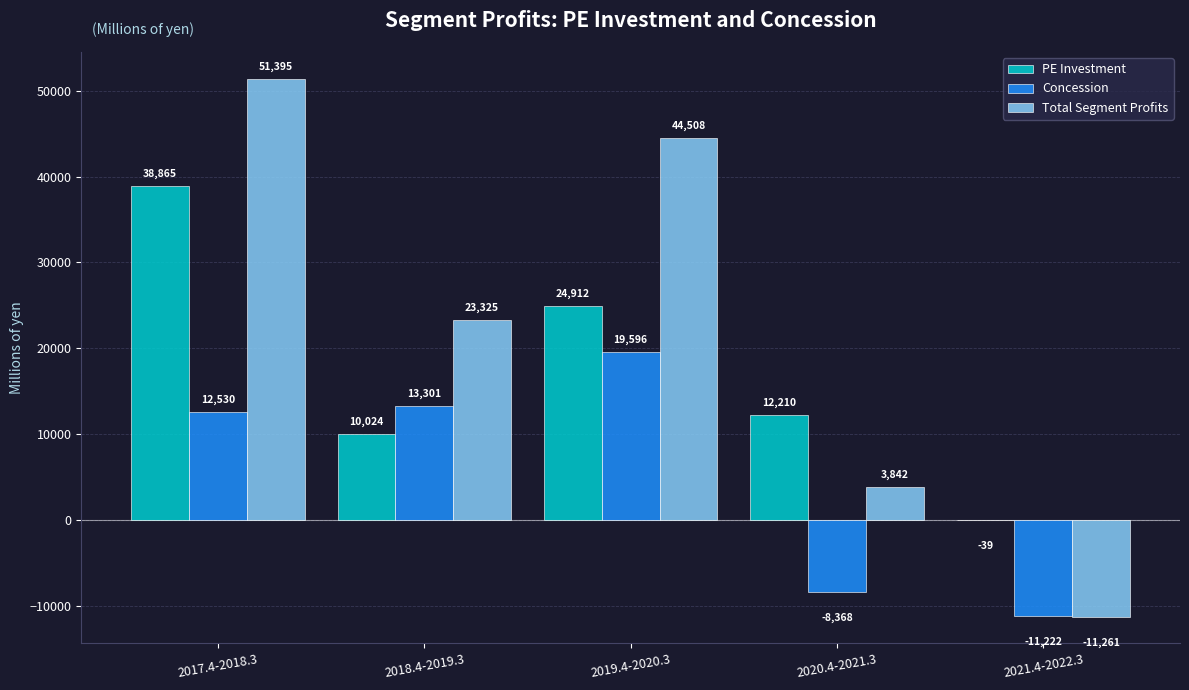

What is the maximum value shown in the chart?

51395